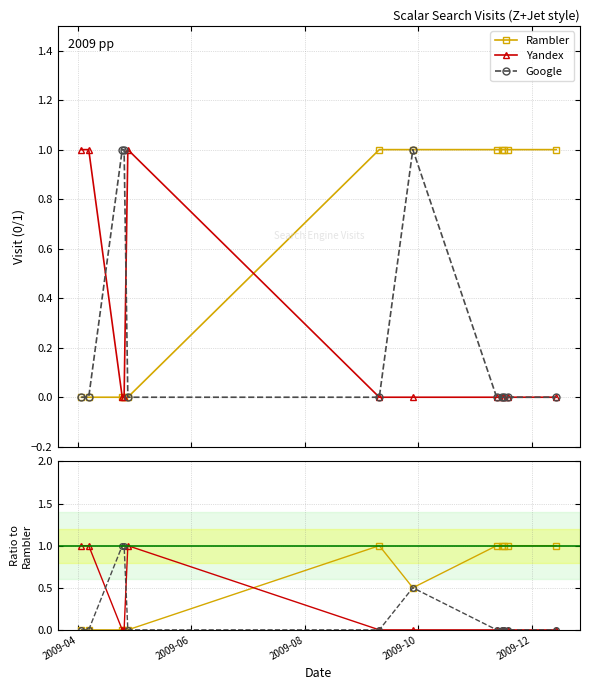

True or false: Yandex has more than 1 points higher than both neighbors.

False